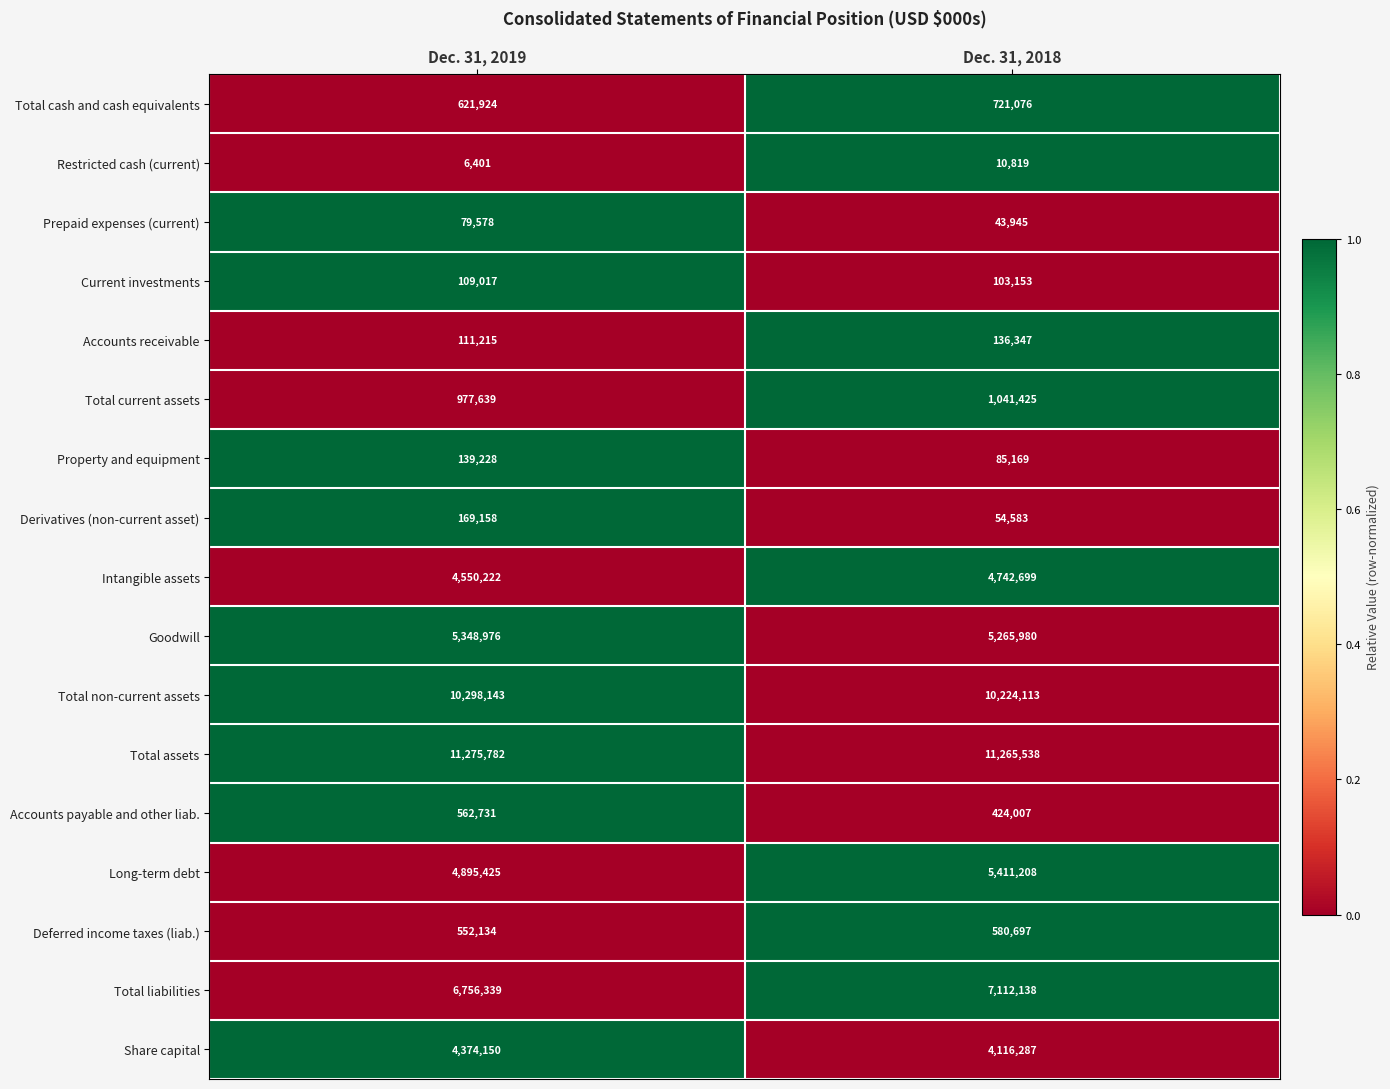

Which series has the largest range (max minus min)?

Long-term debt